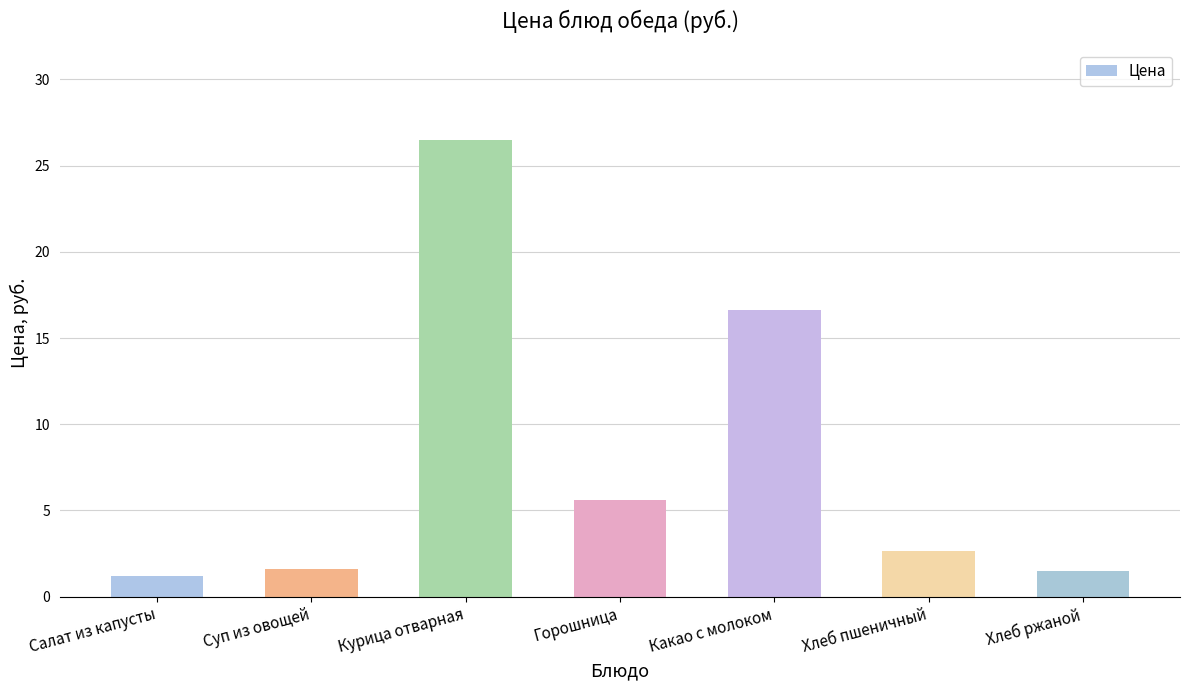

What is the label of the 2nd bar from the left?

Суп из овощей